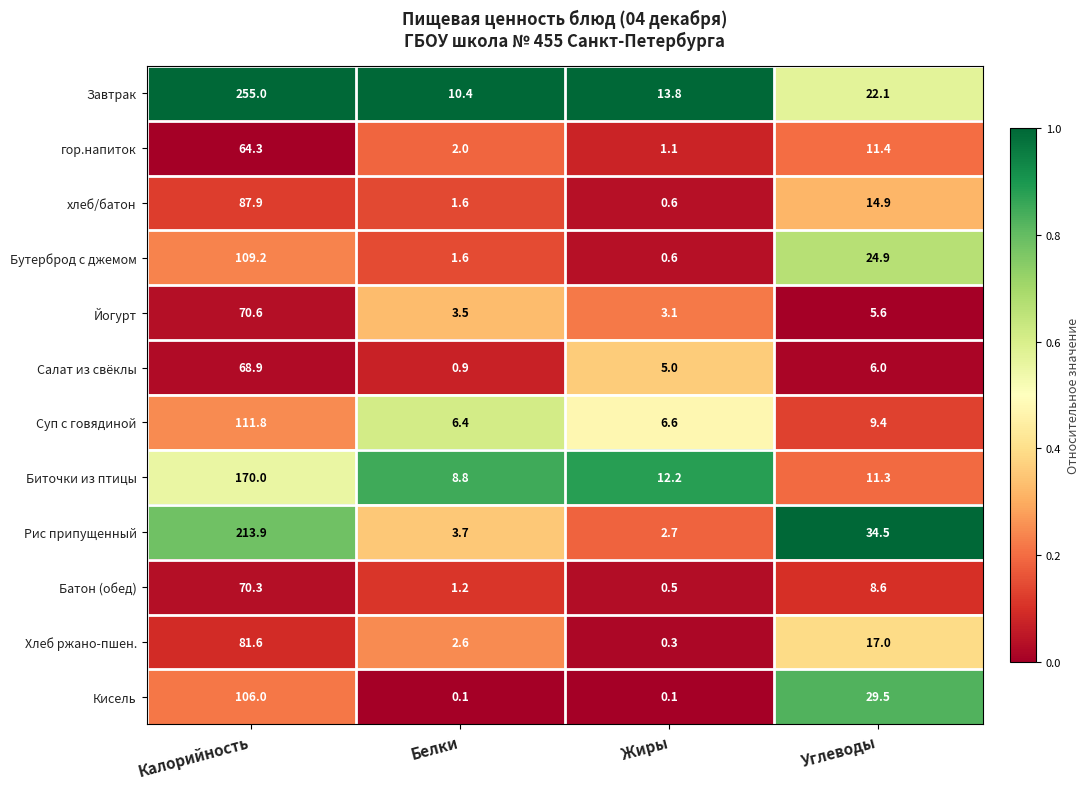

What is the sum of the Йогурт values at Углеводы and Белки?

9.1